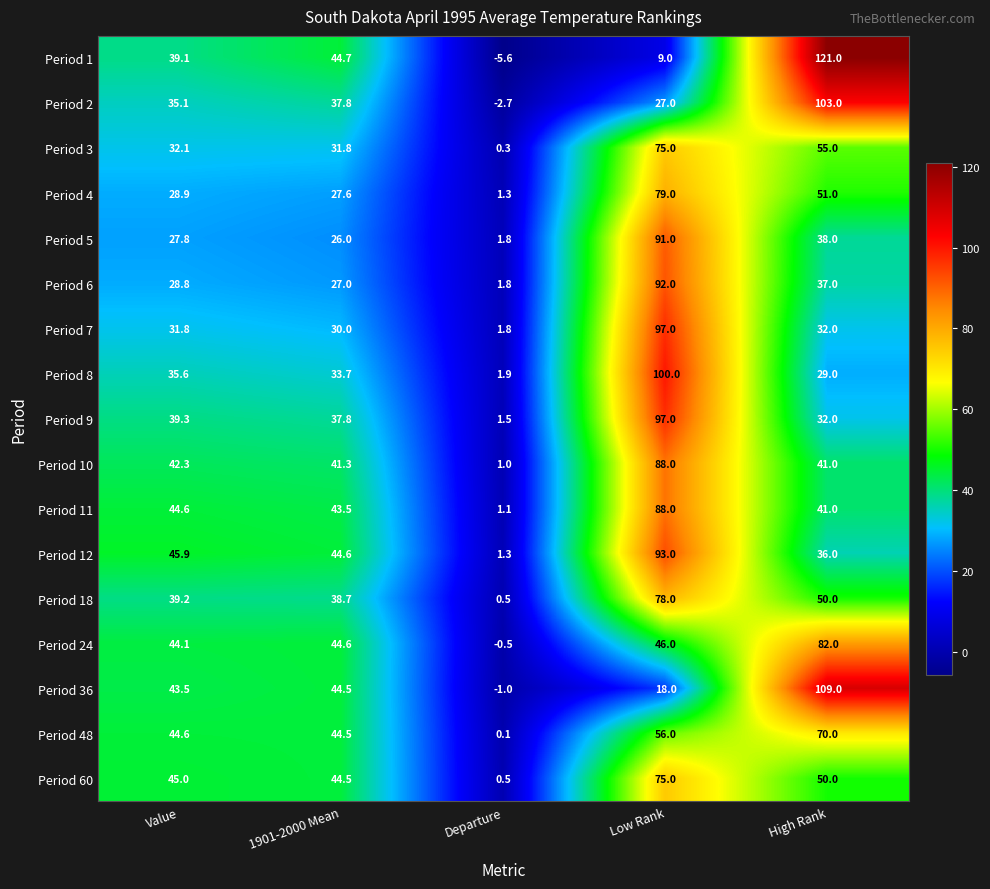

Is it true that Period 7 equals 1.8 at Departure?

True